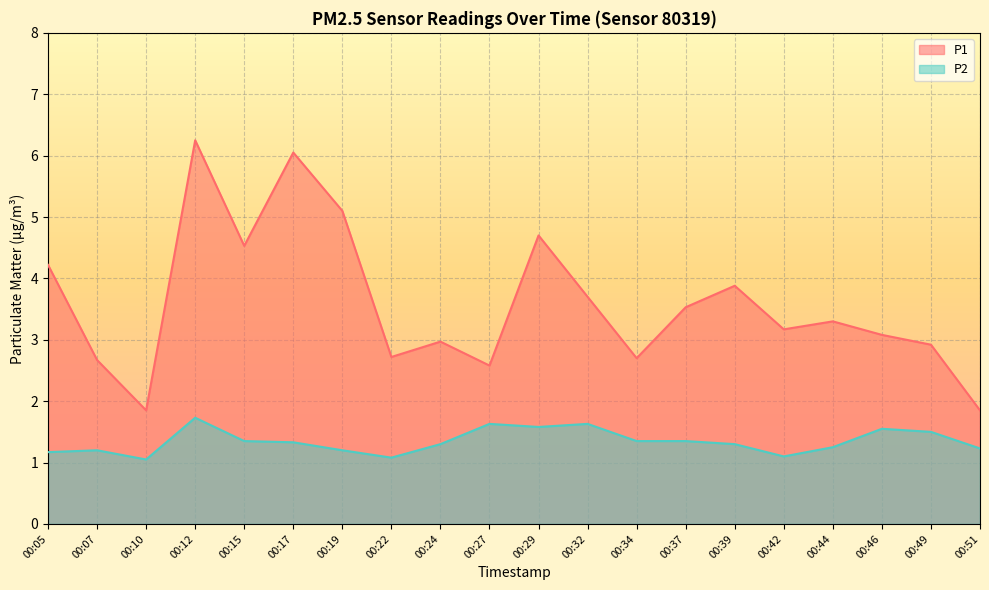

What is the value of the P1 point at the 7th from the left?

5.1